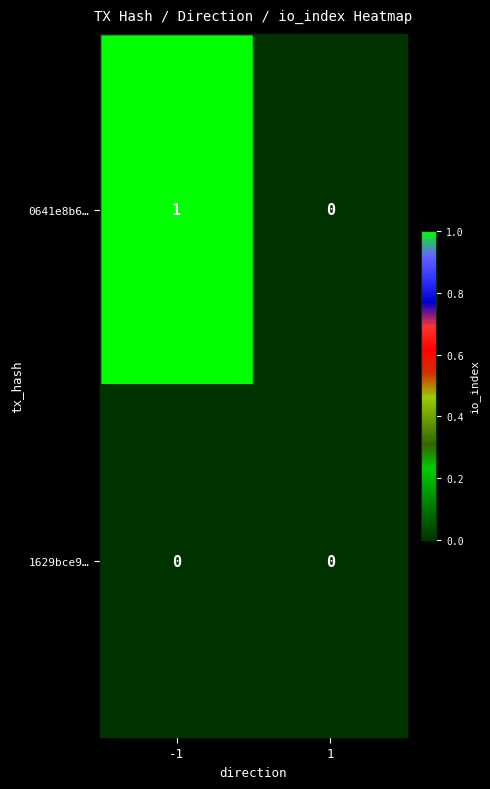

Between -1 and 1, which series saw the biggest shift?

0641e8b6…